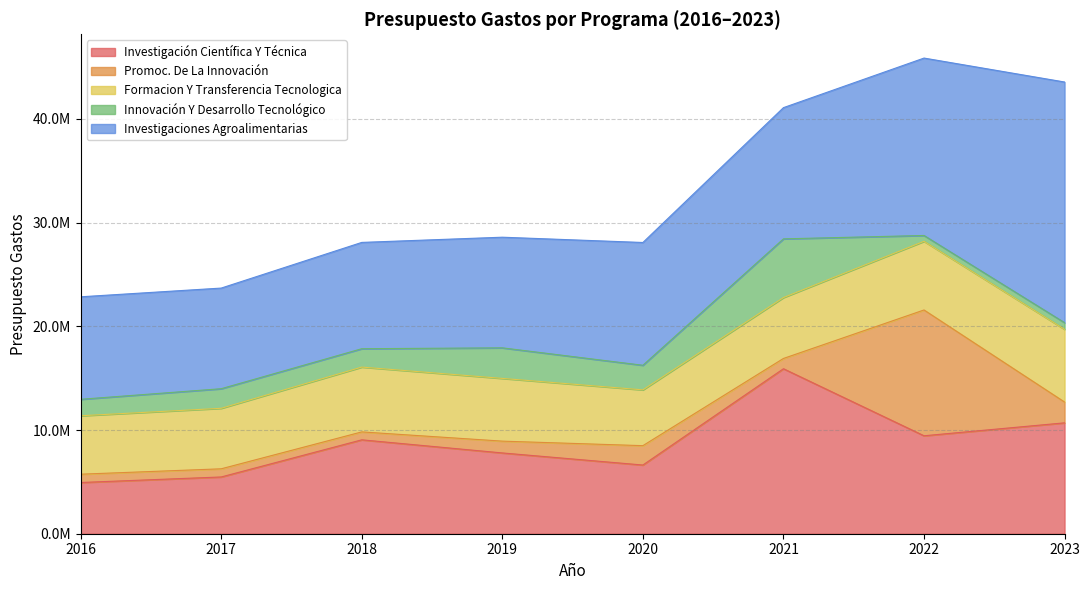

At which label is Investigaciones Agroalimentarias closest to 16454333?

2022